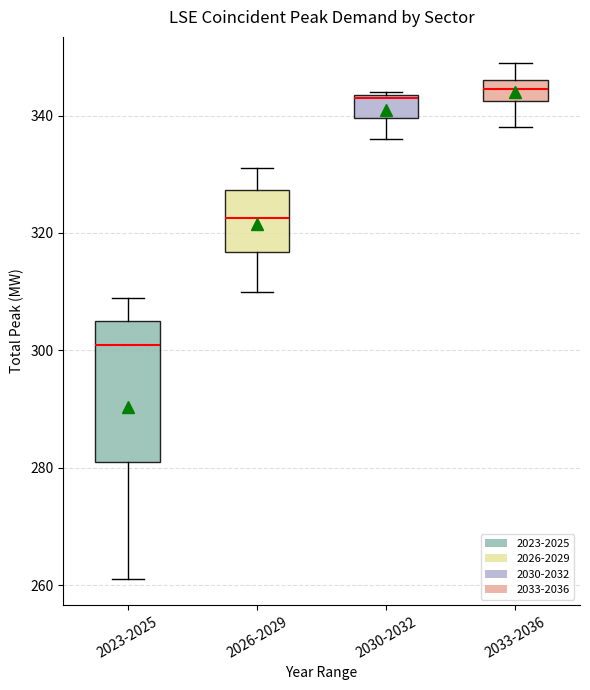

Which box's median line is the lowest?

2023-2025